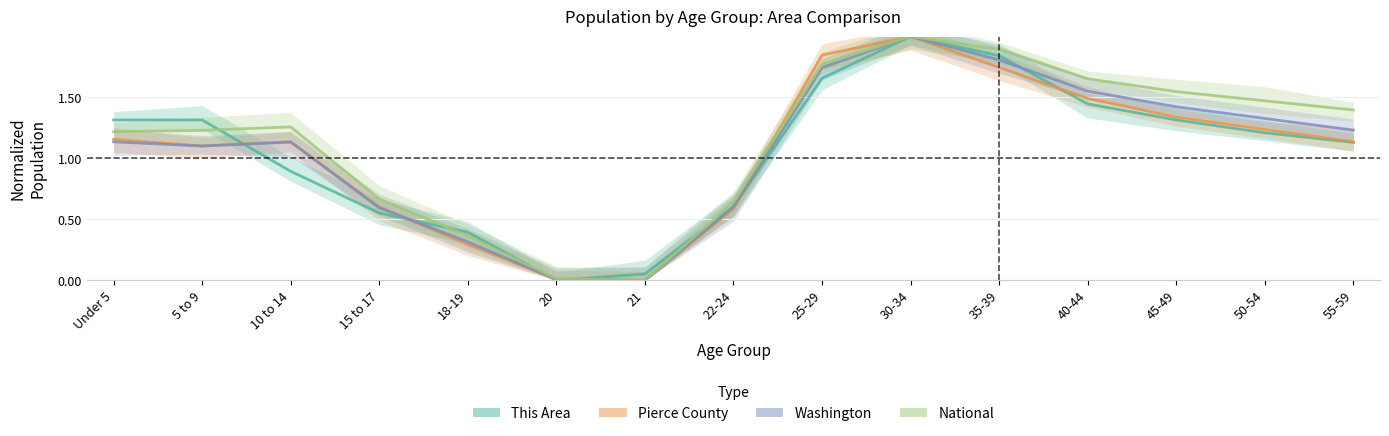

What is the highest value of the National series?

2.0